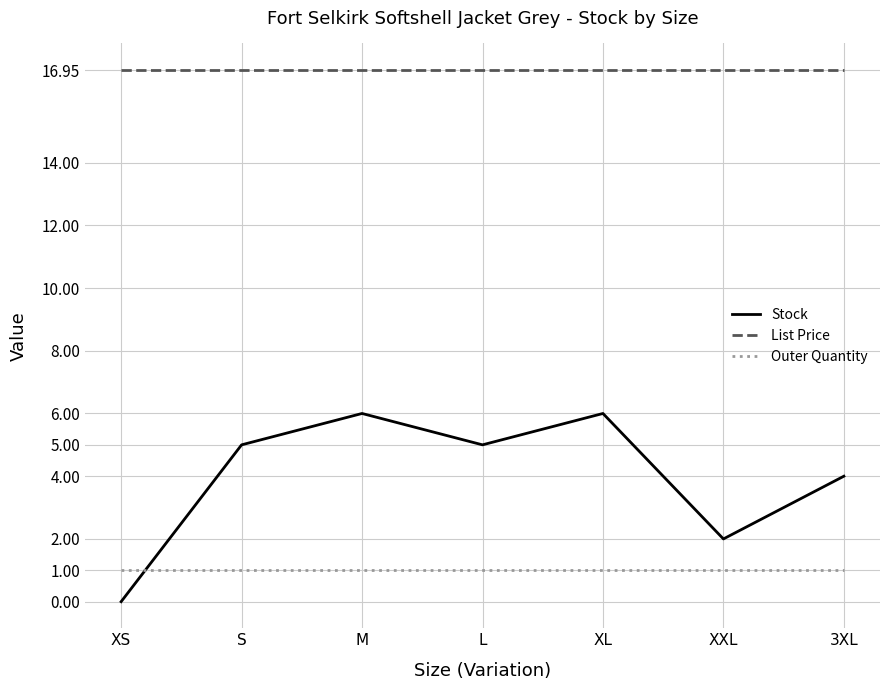

What is the difference between the Stock values at L and XL?

1.0